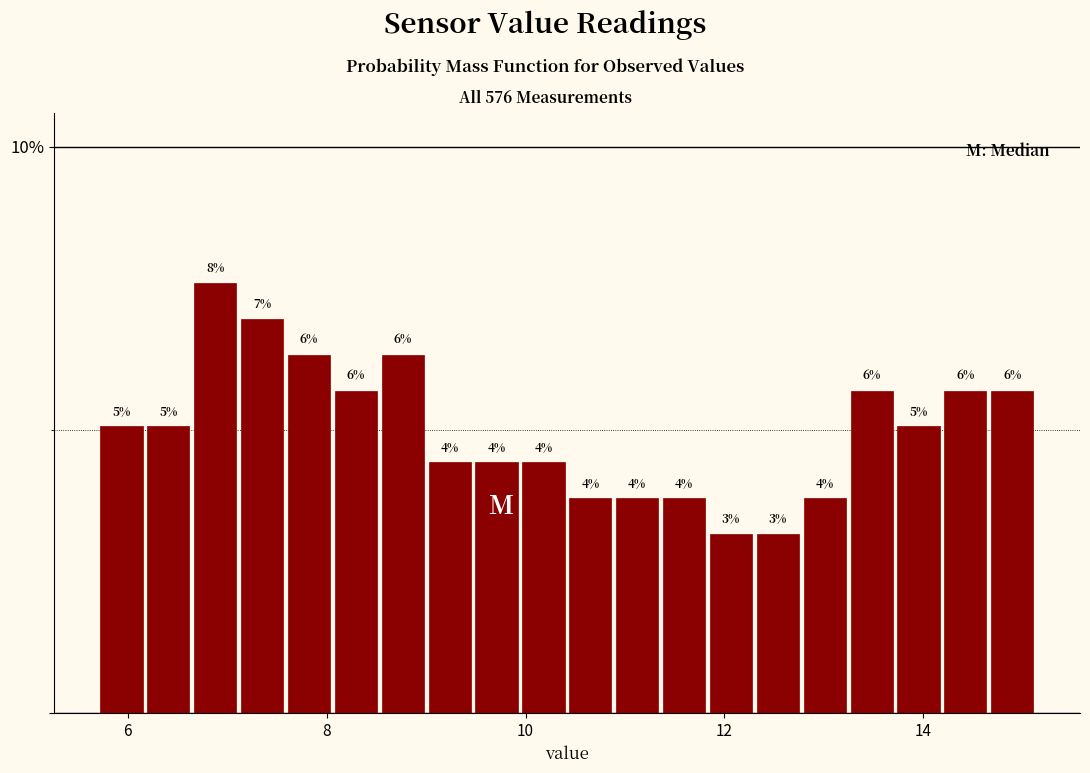

Read against the x-axis, roughly where is the centre of the tallest bar?

6.8